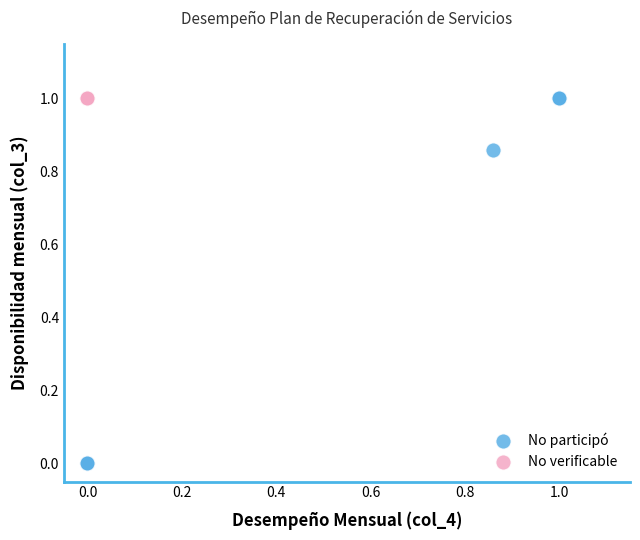

Which series contains the lowest Y value?

No participó